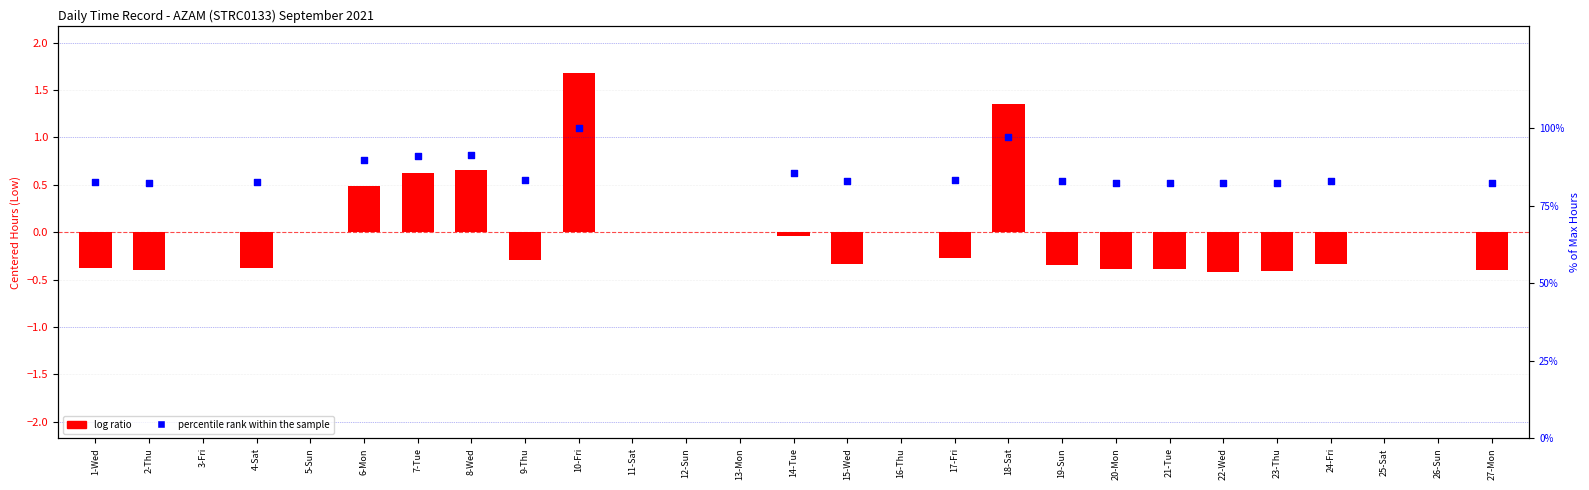

Which series reaches the minimum Y coordinate?

log ratio (centered hours)